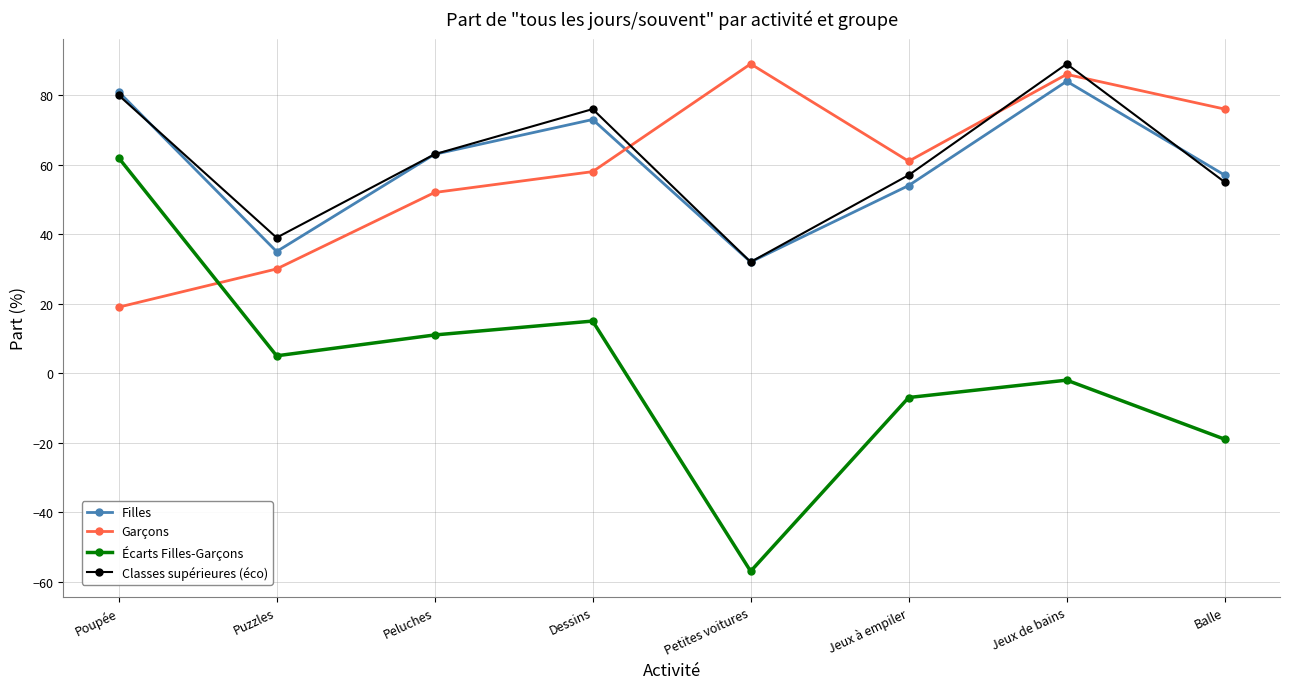

In Filles, how many points are higher than both neighbors (excluding endpoints)?

2